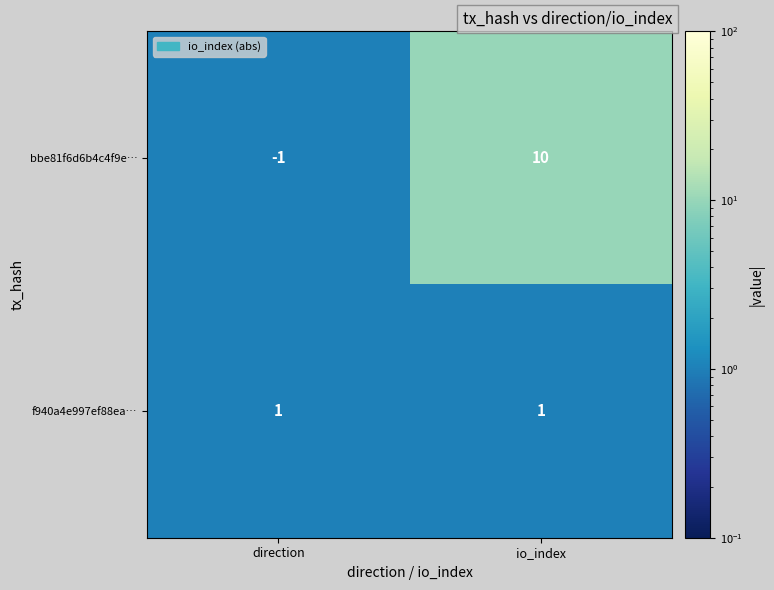

Which label corresponds to the smallest value in the chart?

direction